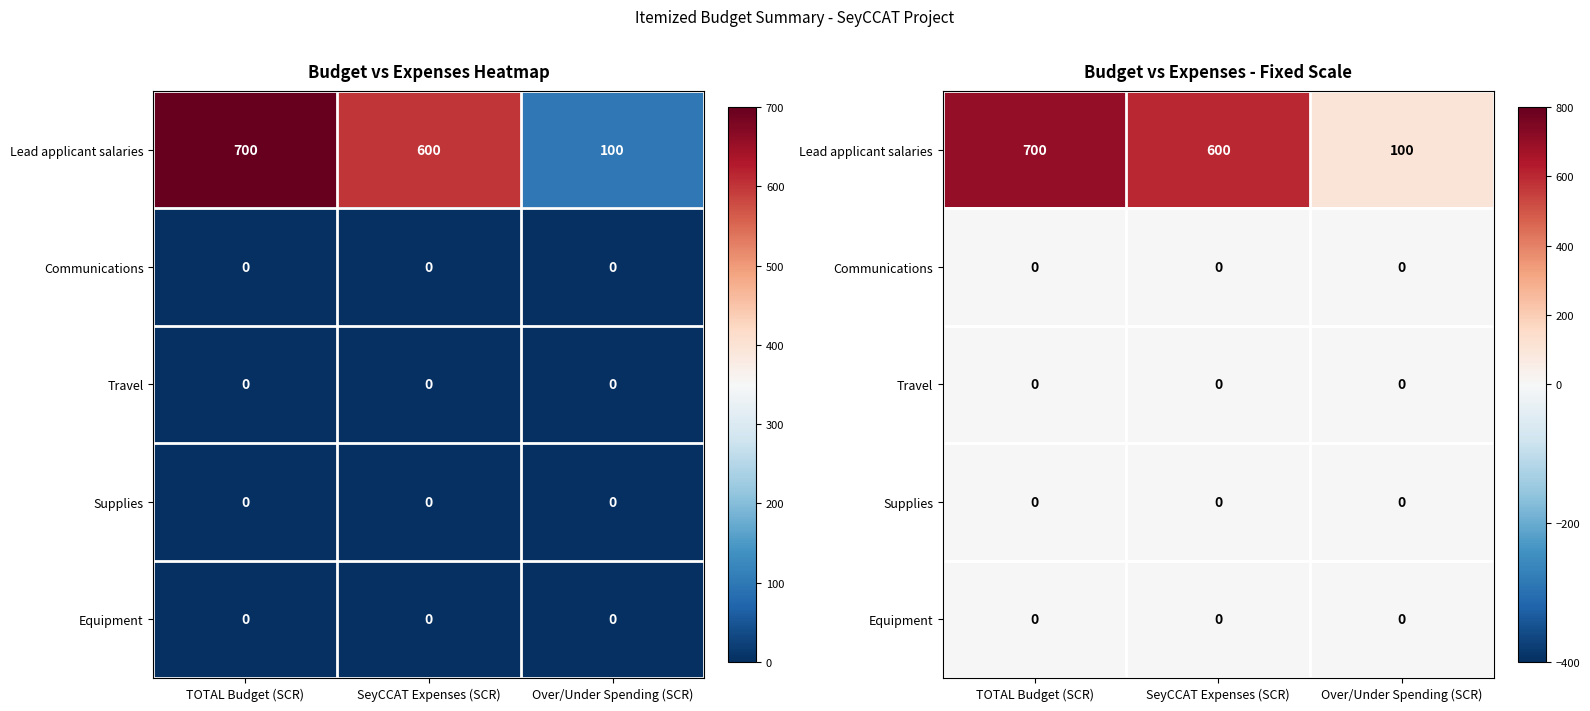

Rank the series by their maximum value, from highest to lowest.

Lead applicant salaries, Communications, Travel, Supplies, Equipment